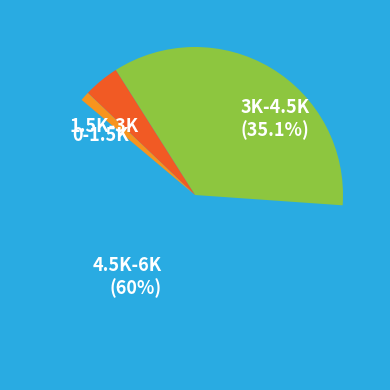

Approximately how many times larger is the value at 0-1.5K compared to 1.5K-3K?

0.3